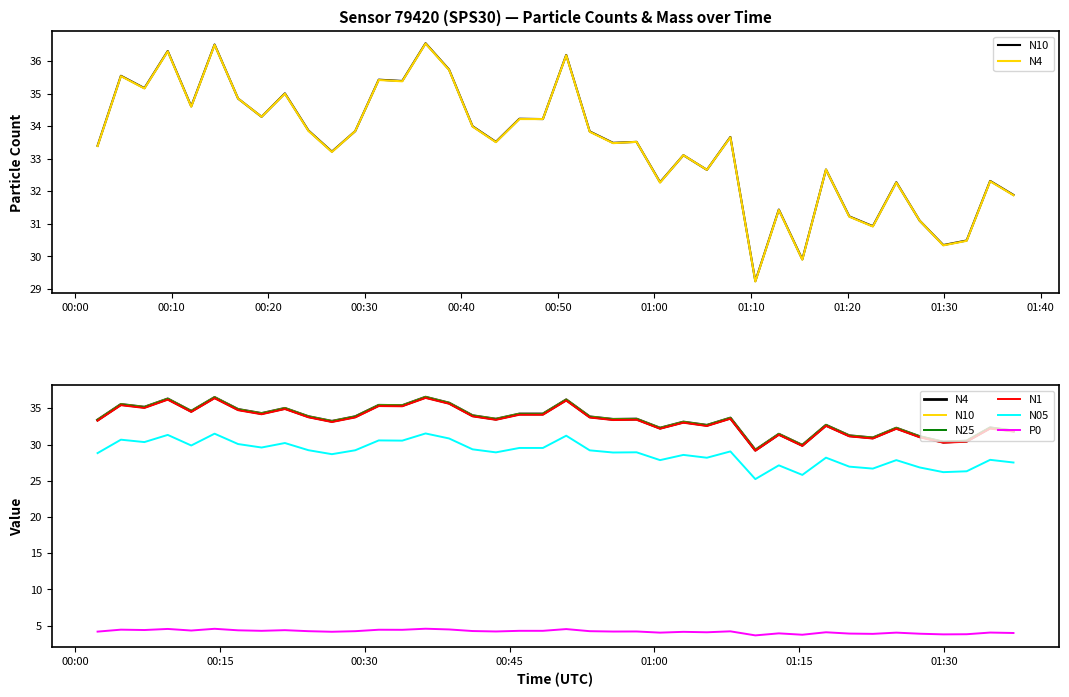

What is the difference between the maximum and minimum values in the N05 series?

6.3